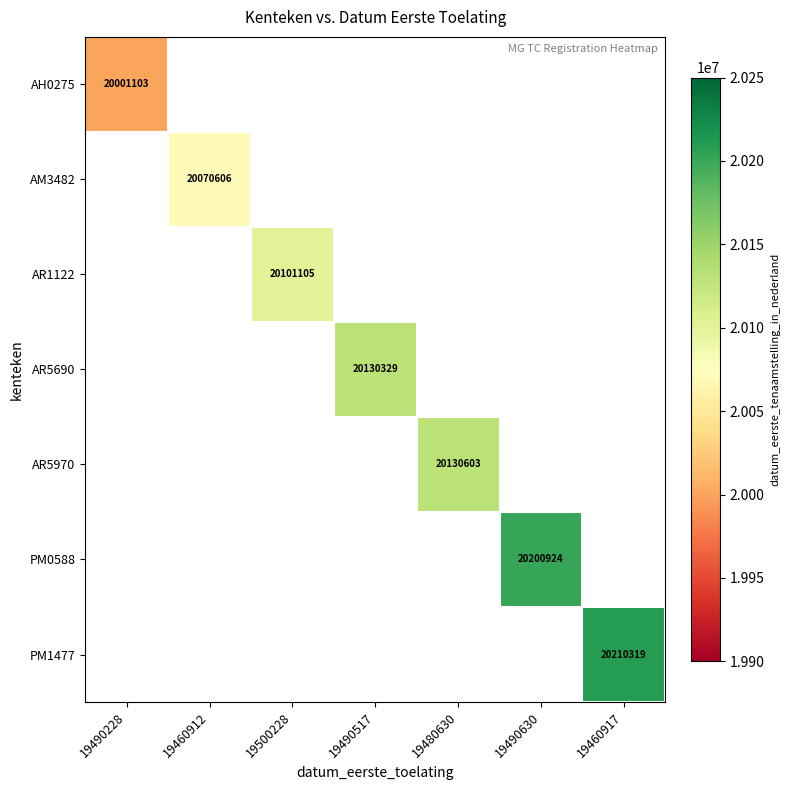

True or false: AR5690 has a value of 20130329 at 19490517.

True